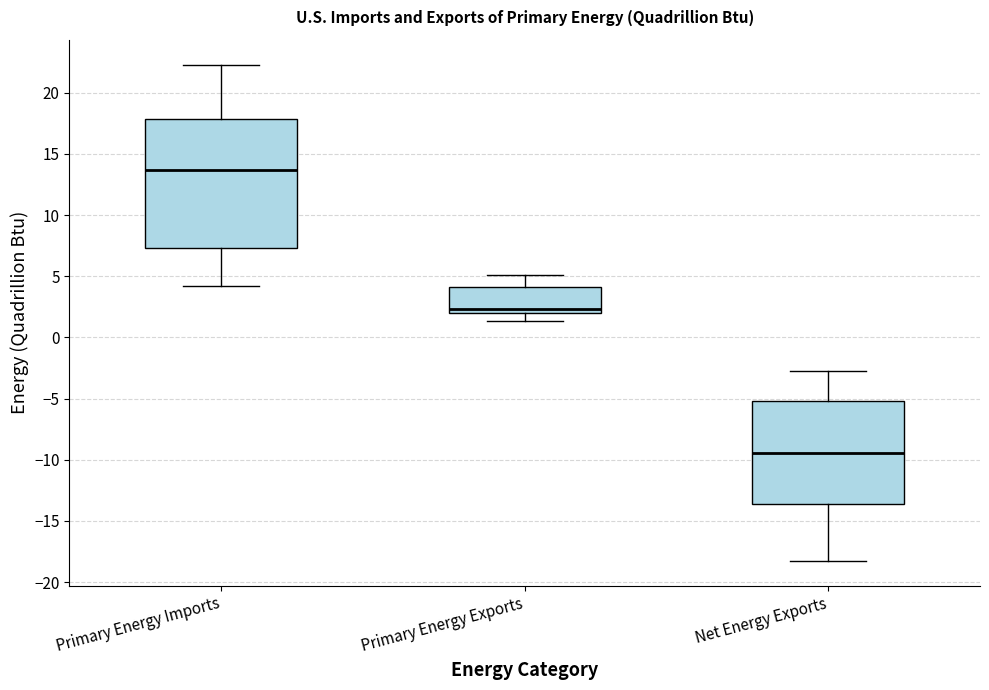

Which box is the tallest, from its lower edge to its upper edge?

Primary Energy Imports